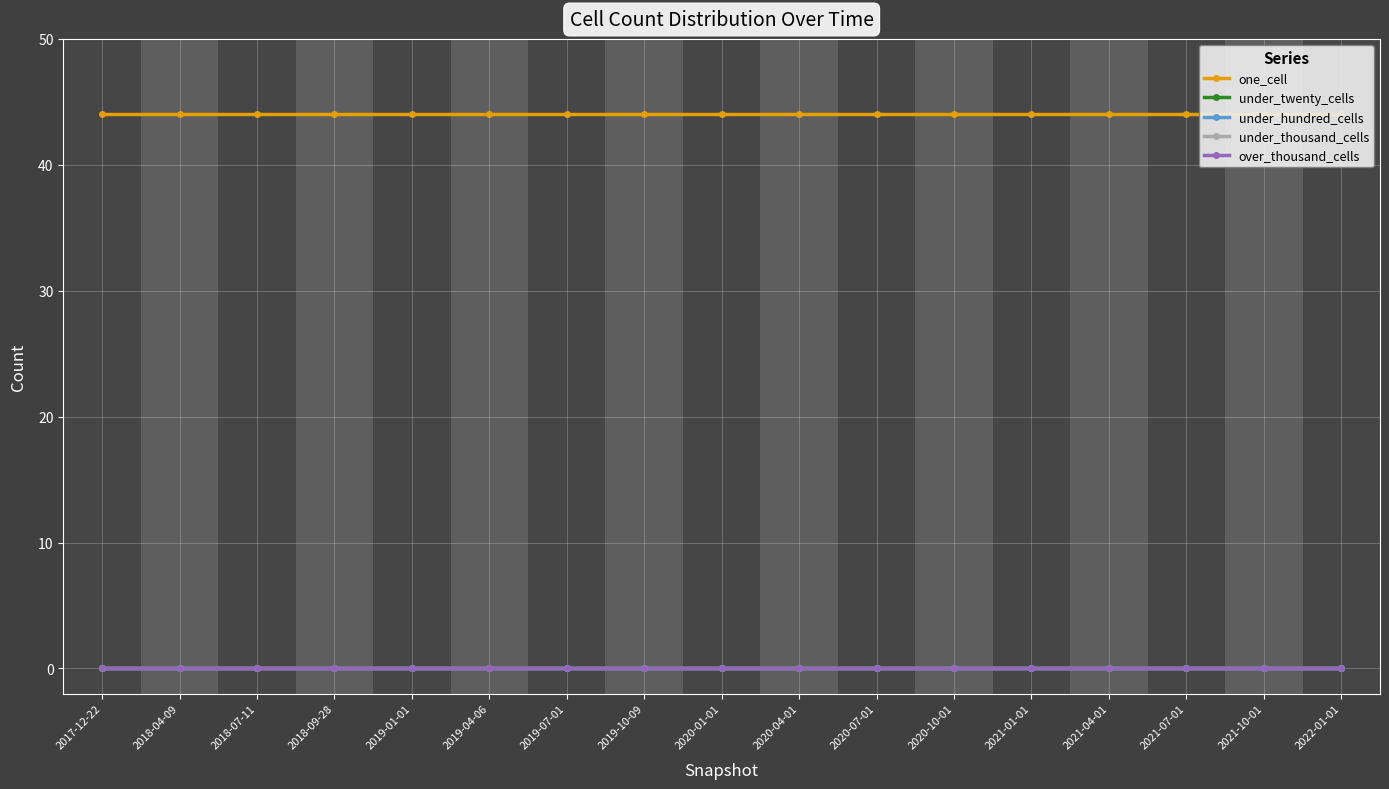

What is the spread (max minus min) of values at 2018-04-09?

44